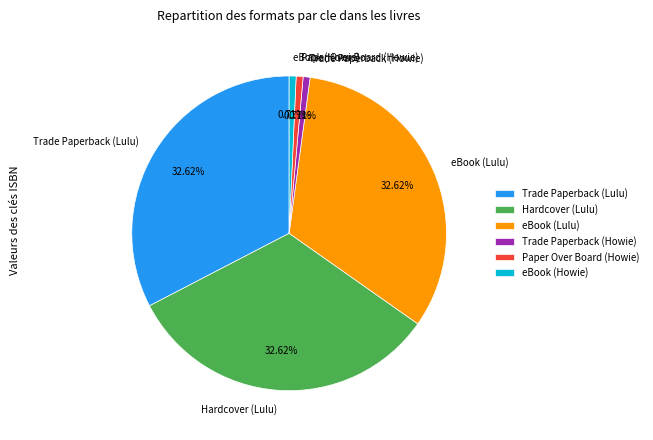

What percentage is the eBook (Howie) slice, to the nearest percent?

1%